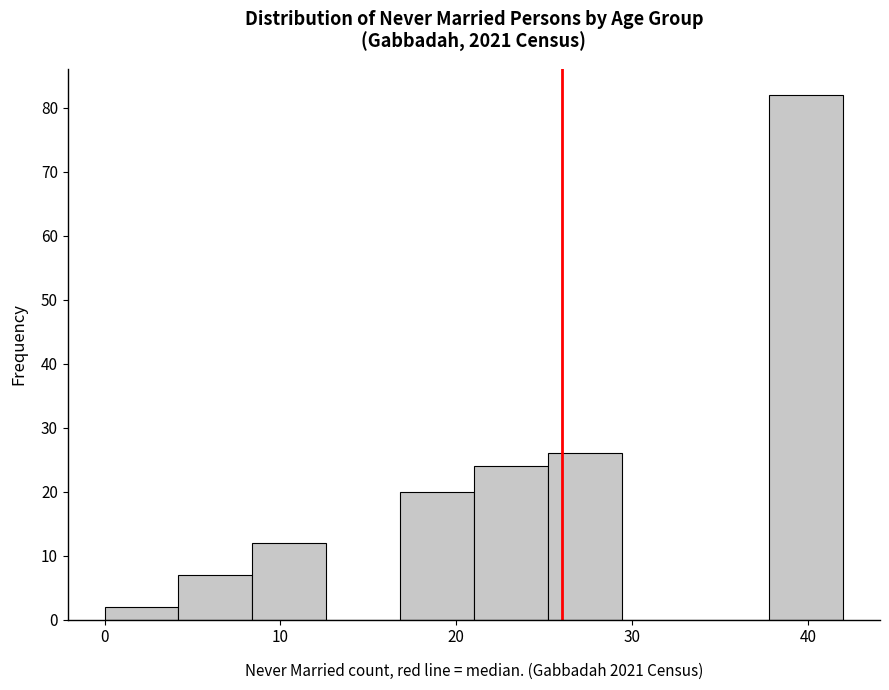

Which range on the x-axis has the tallest bar?

37.8 to 42.0